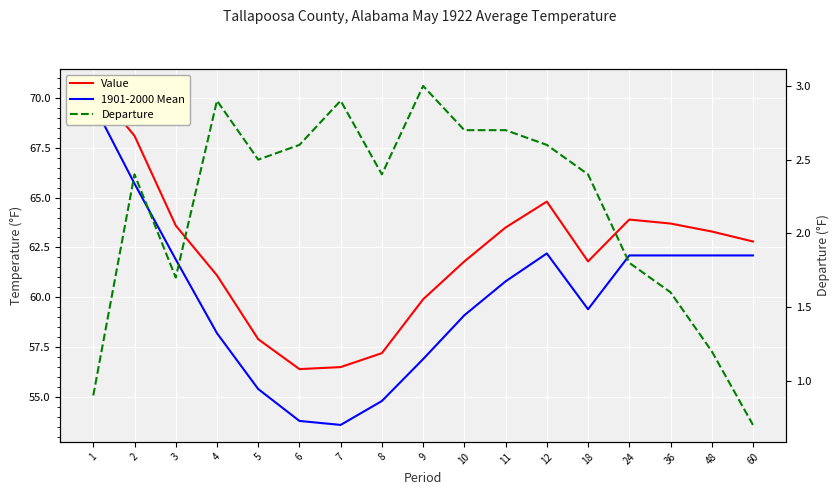

Reading right to left, transcribe all the data shown in this chart.

Value: 60=62.8	48=63.3	36=63.7	24=63.9	18=61.8	12=64.8	11=63.5	10=61.8	9=59.9	8=57.2	7=56.5	6=56.4	5=57.9	4=61.1	3=63.6	2=68.1	1=70.6
1901-2000 Mean: 60=62.1	48=62.1	36=62.1	24=62.1	18=59.4	12=62.2	11=60.8	10=59.1	9=56.9	8=54.8	7=53.6	6=53.8	5=55.4	4=58.2	3=61.9	2=65.7	1=69.7
Departure: 60=0.7	48=1.2	36=1.6	24=1.8	18=2.4	12=2.6	11=2.7	10=2.7	9=3.0	8=2.4	7=2.9	6=2.6	5=2.5	4=2.9	3=1.7	2=2.4	1=0.9